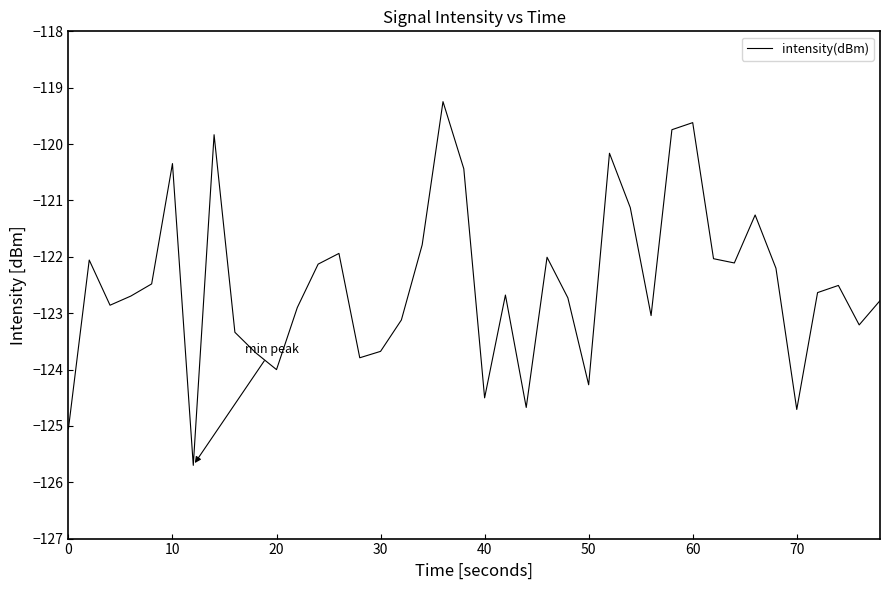

What is the maximum value shown in the chart?

-119.2